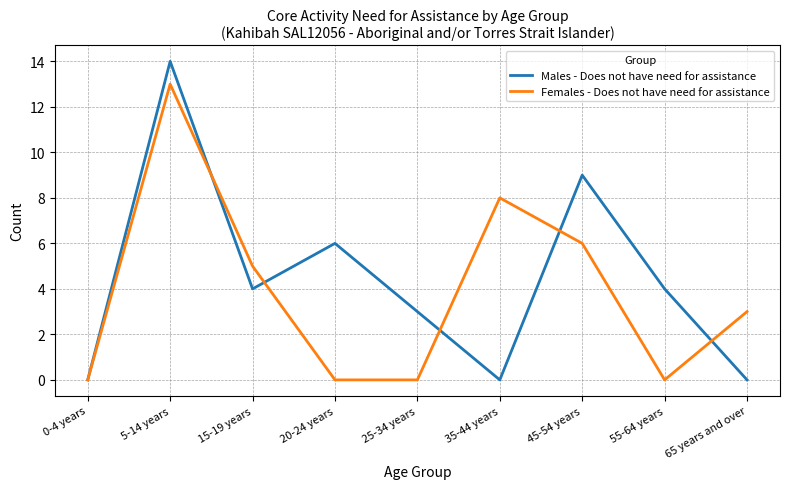

Which series has the widest spread of values?

Males - Does not have need for assistance